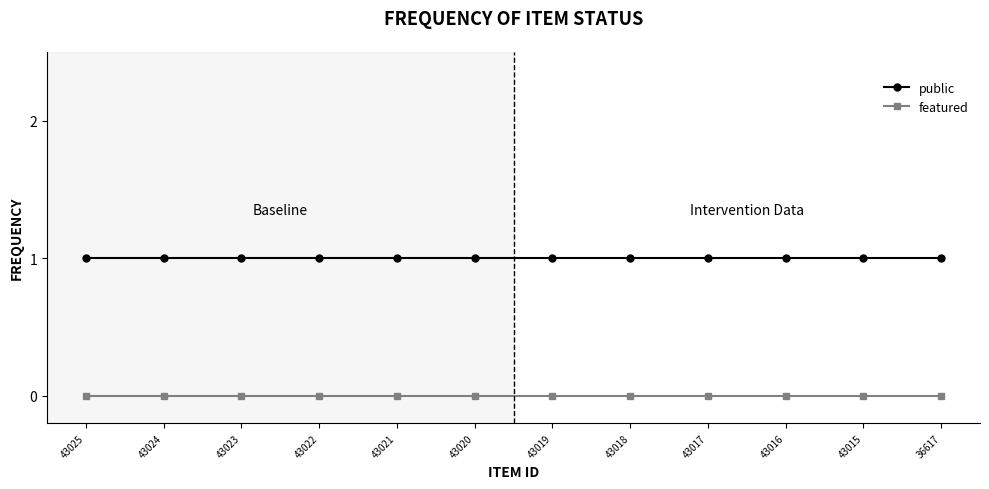

True or false: public and featured intersect in this chart.

False